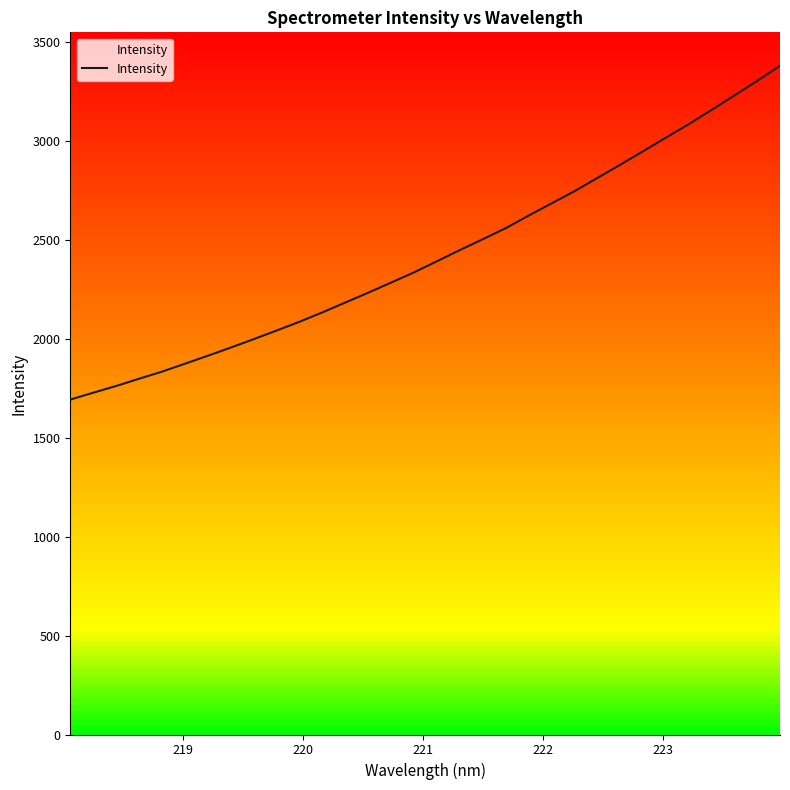

What is the difference between the maximum and minimum values?

1686.2